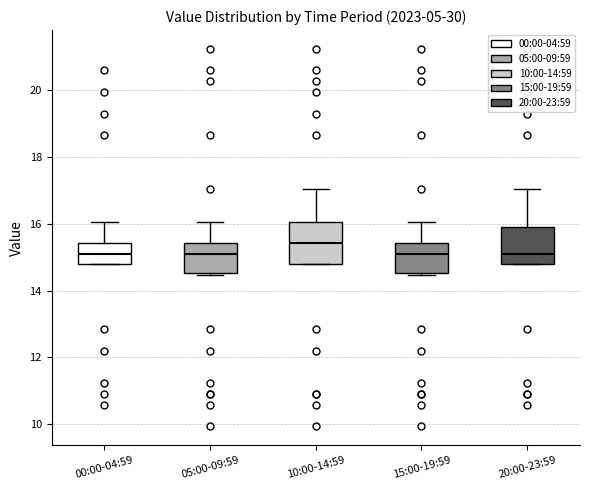

Reading left to right, read every box against the y-axis: the position of its median line, the range the box covers, and the ends of its whiskers. The values are not printed on the chart, so give them approximately, as read against the axis.

00:00-04:59: median 15.2, box 14.8 to 15.4, whiskers 14.8 to 16.0
05:00-09:59: median 15.2, box 14.6 to 15.4, whiskers 14.4 to 16.0
10:00-14:59: median 15.4, box 14.8 to 16.0, whiskers 14.8 to 17.0
15:00-19:59: median 15.2, box 14.6 to 15.4, whiskers 14.4 to 16.0
20:00-23:59: median 15.2, box 14.8 to 16.0, whiskers 14.8 to 17.0